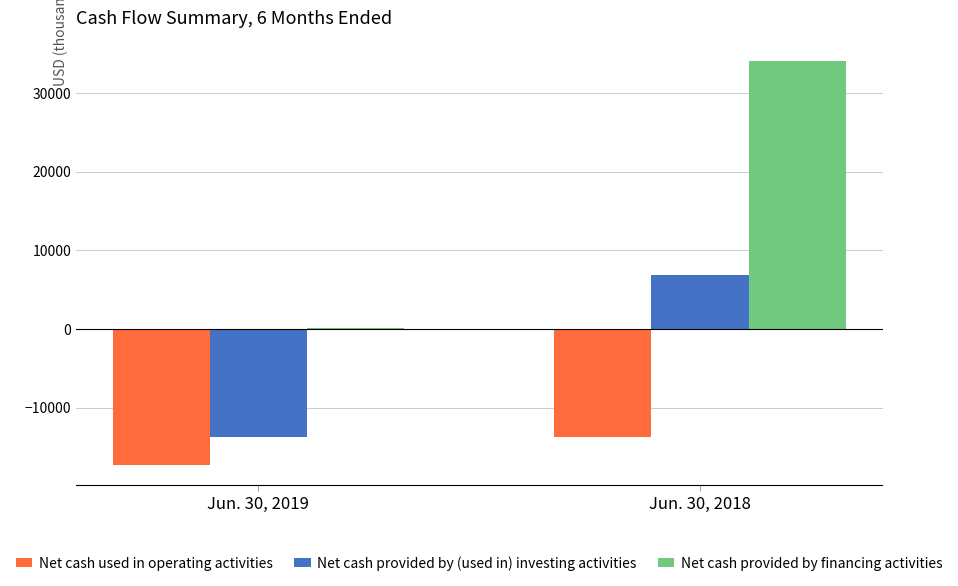

True or false: Net cash provided by (used in) investing activities has a value of 6917 at Jun. 30, 2018.

True